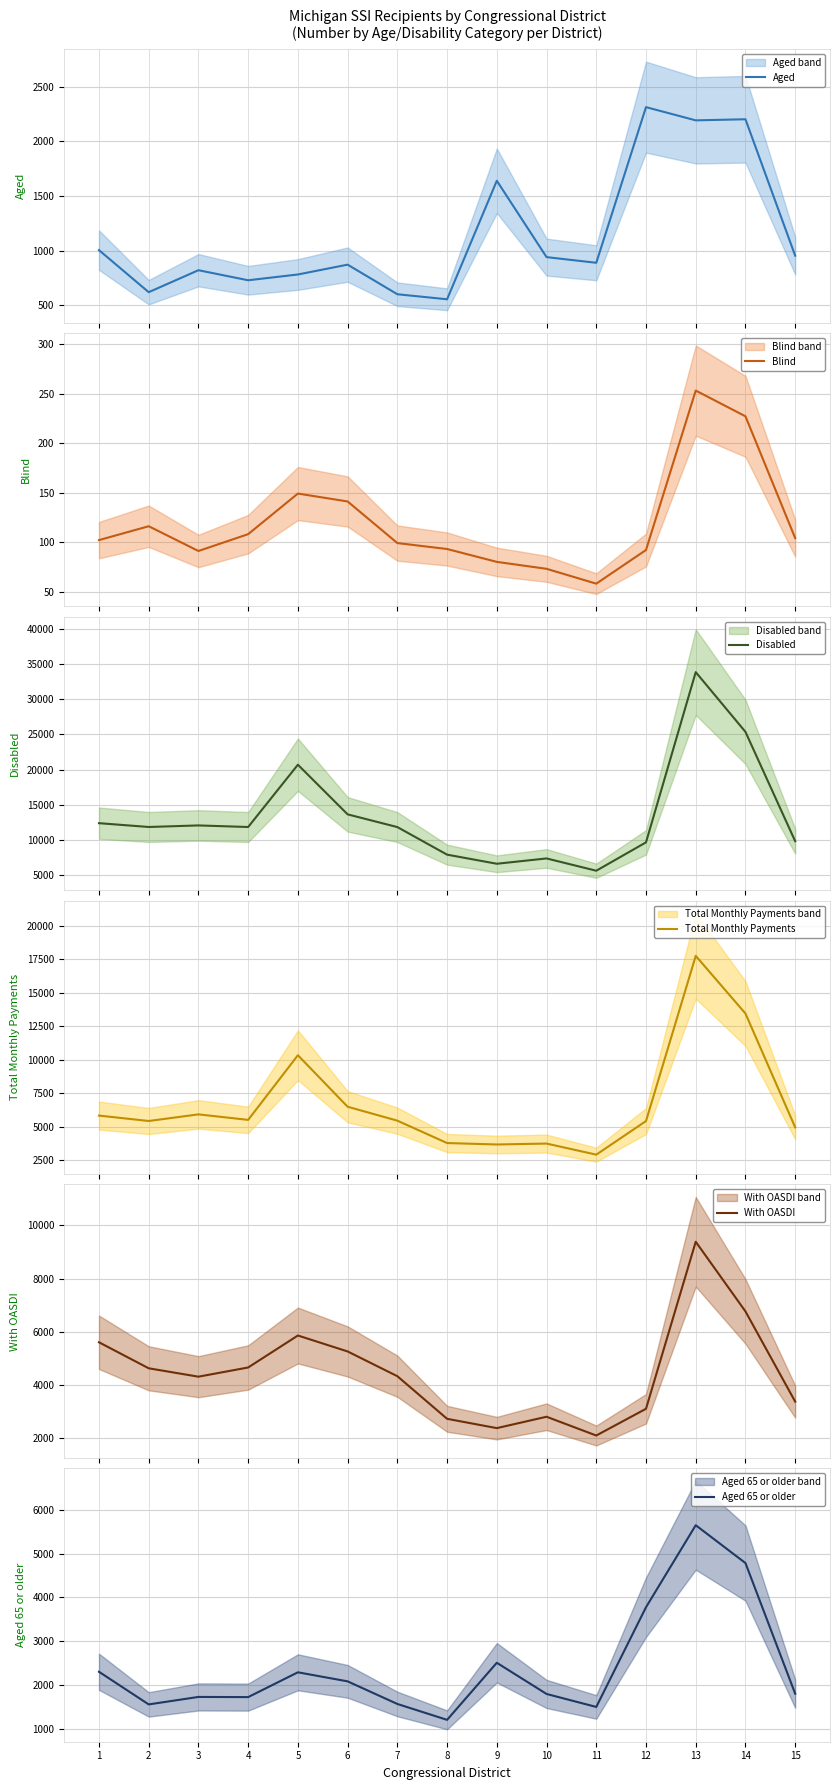

How many categories are shown in the chart?

15